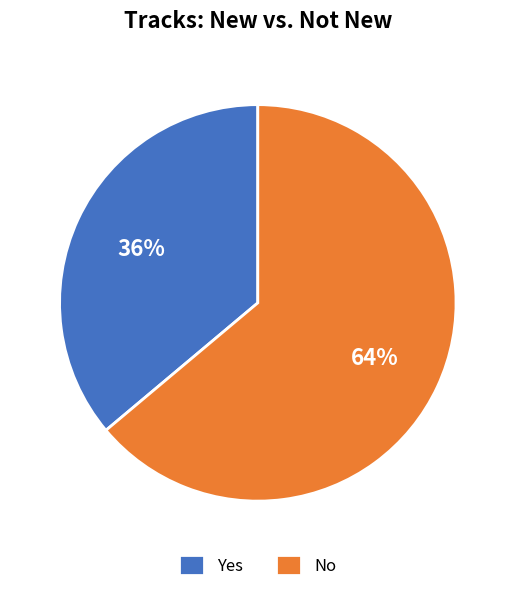

Between No and Yes, which is larger?

No